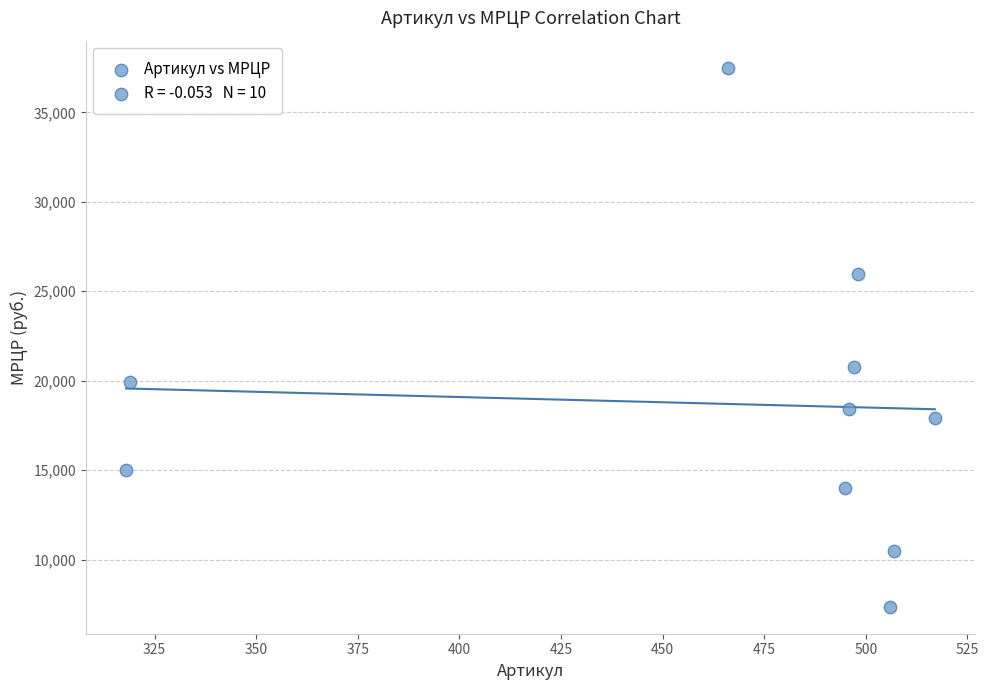

What Y value in the scatter plot is closest to 22430?

20760